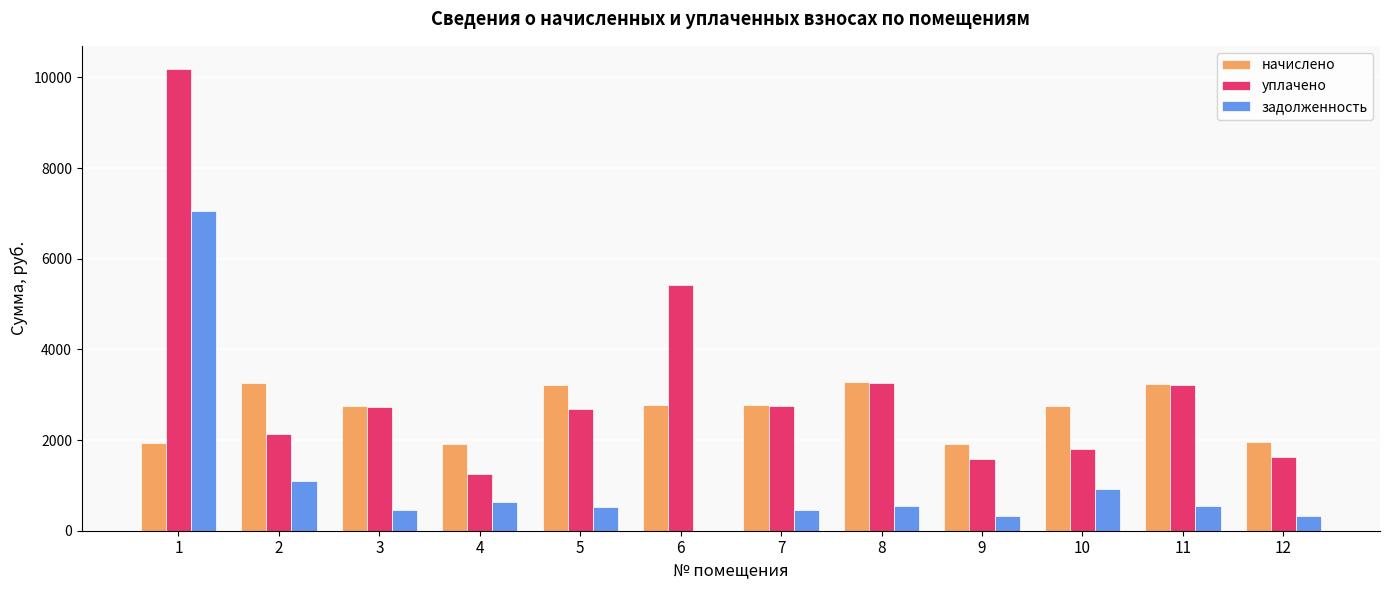

What is the sum of all начислено values?

31789.6